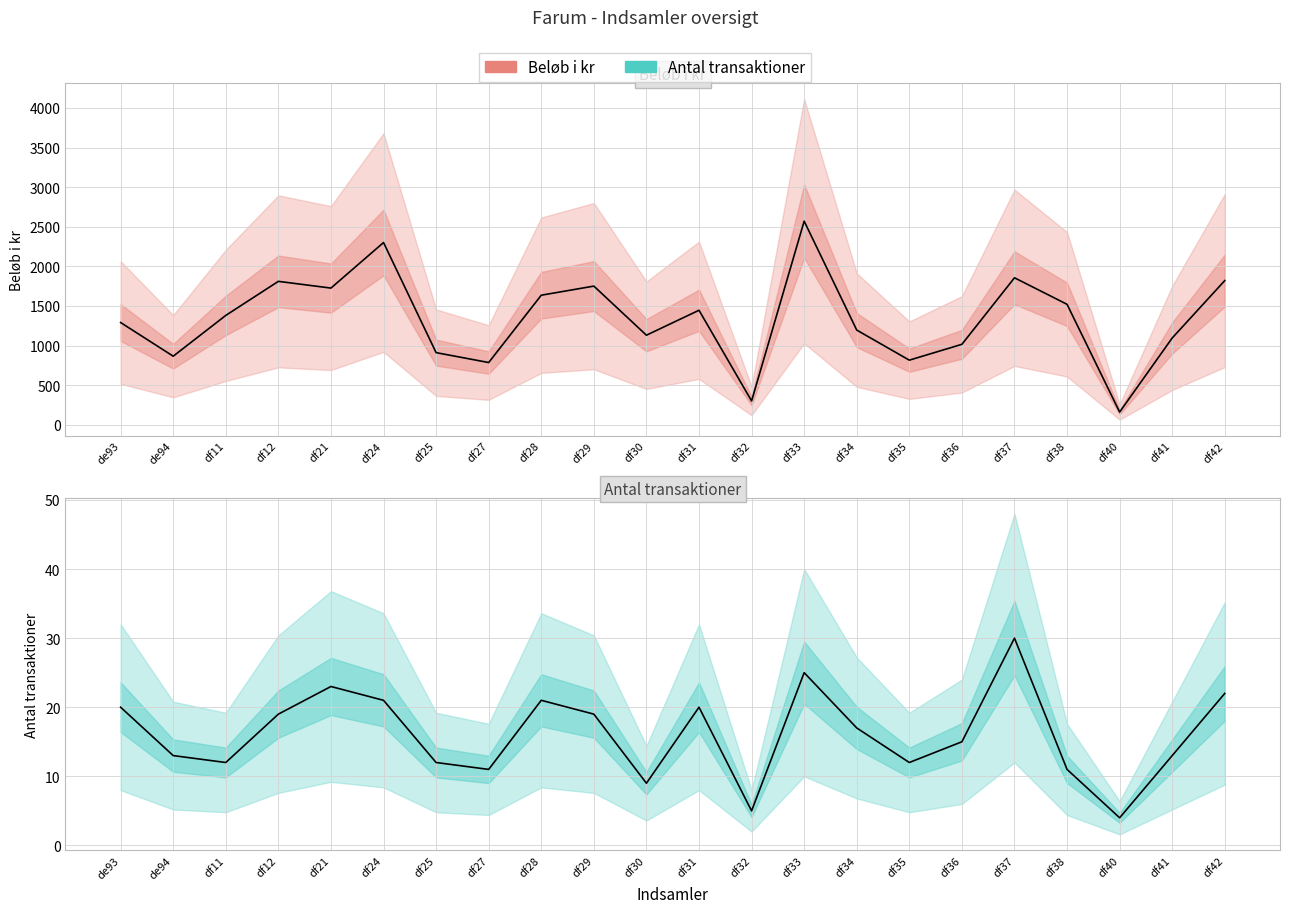

Where does the Antal transaktioner series first go above 17?

de93